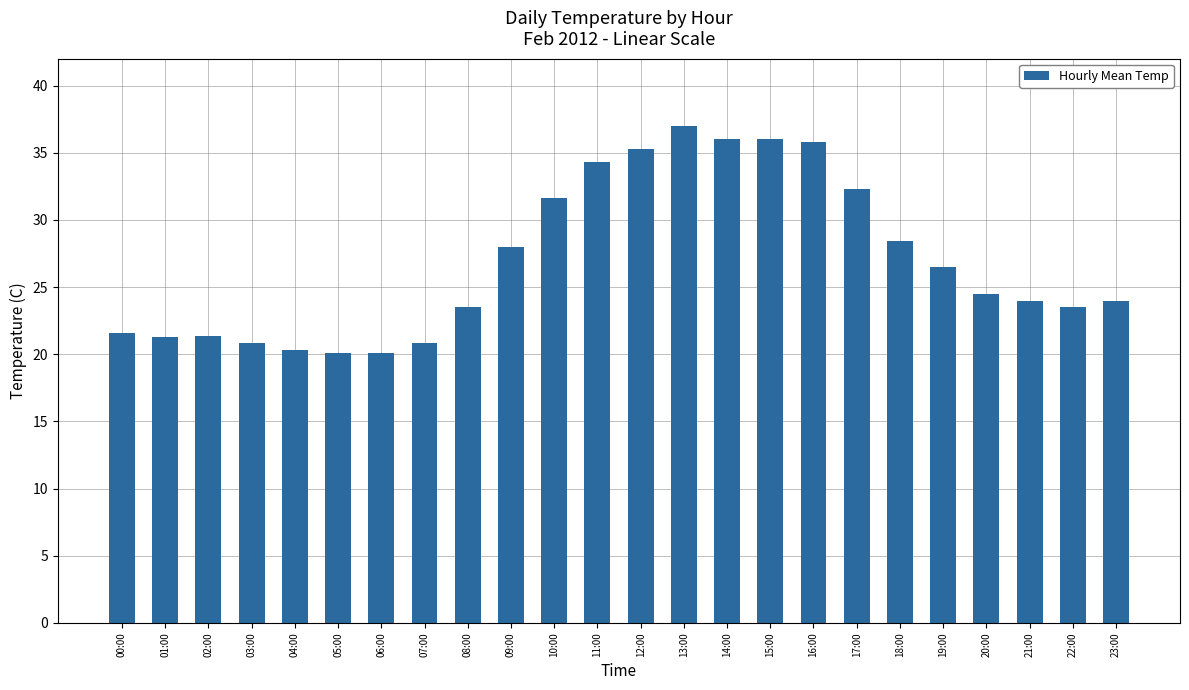

What is the smallest value displayed?

20.1